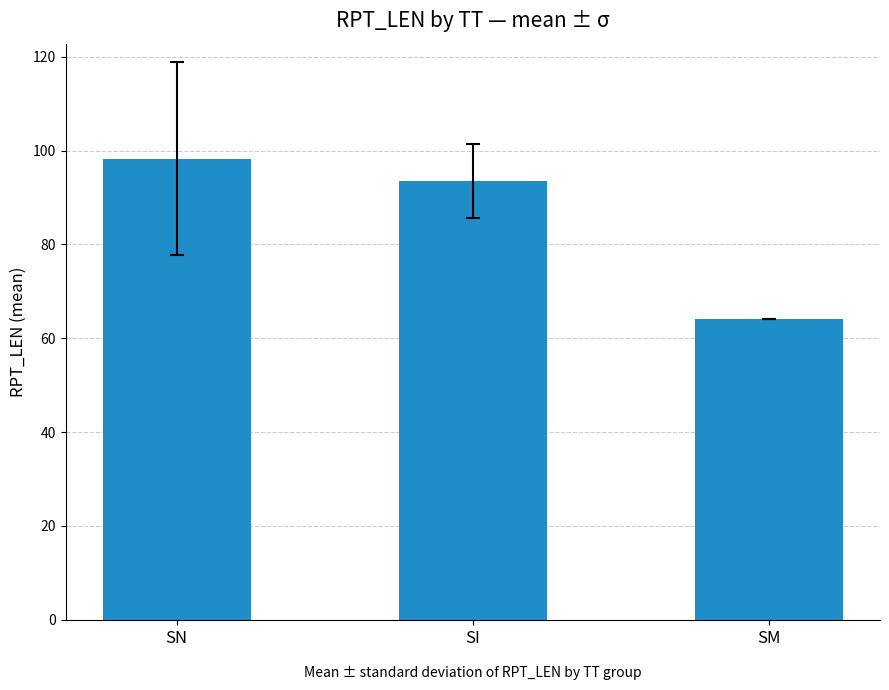

What position from the left is SI?

2